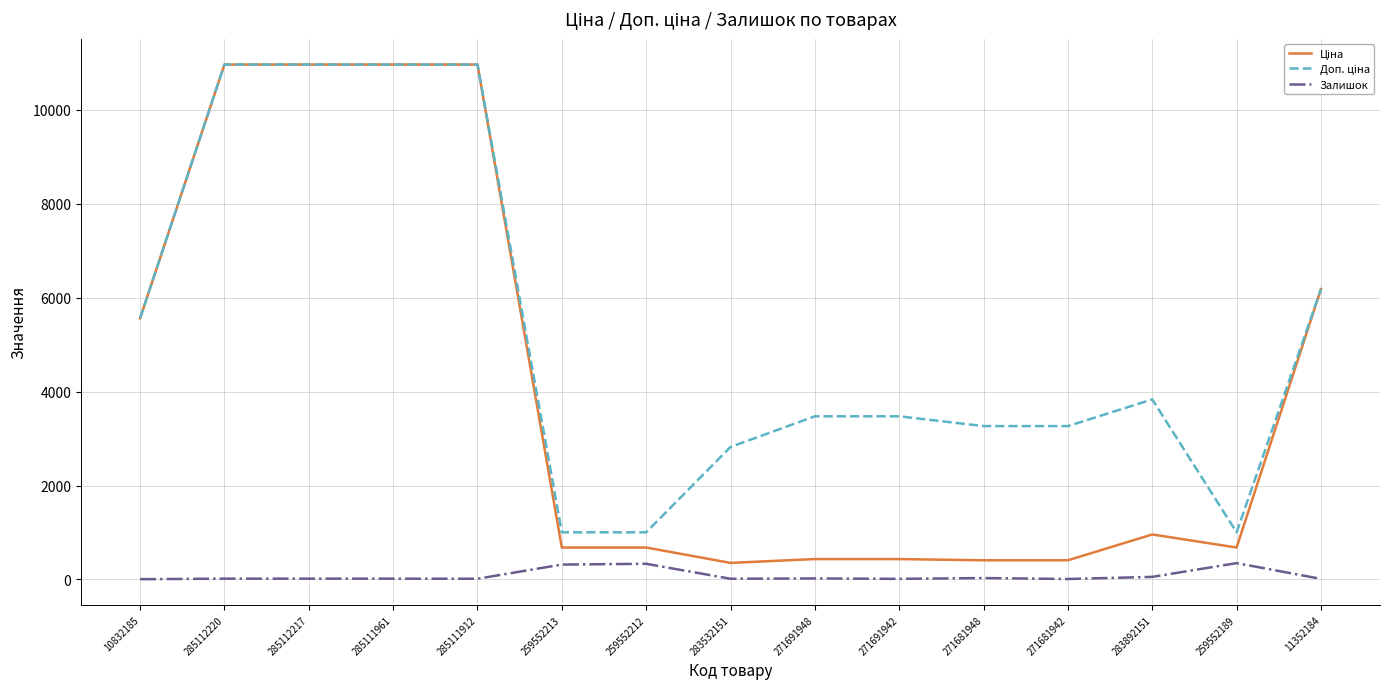

What is the spread (max minus min) of values at 259552189?

656.1